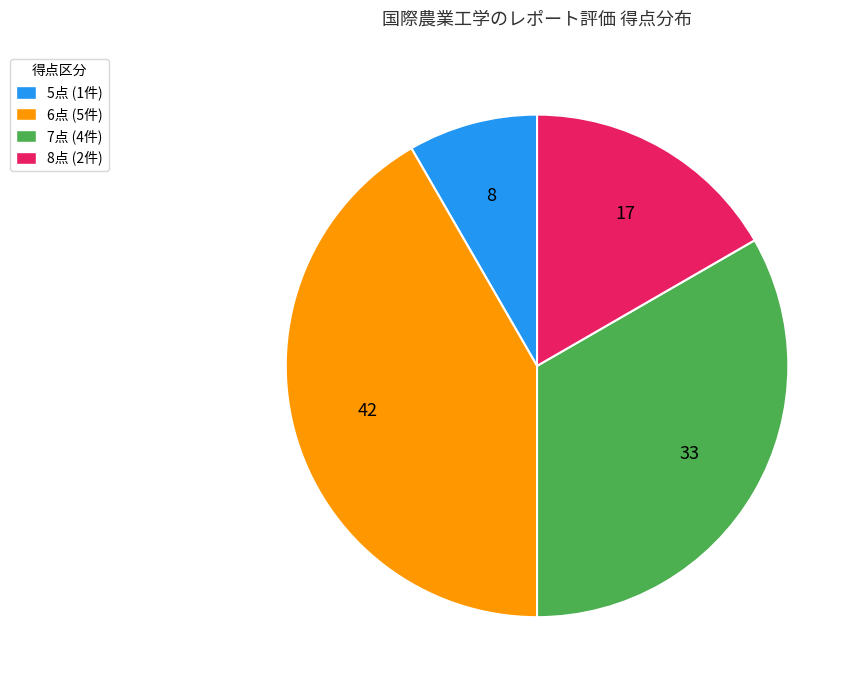

Do 5点 (1件) and 7点 (4件) together represent more than half of the pie?

No